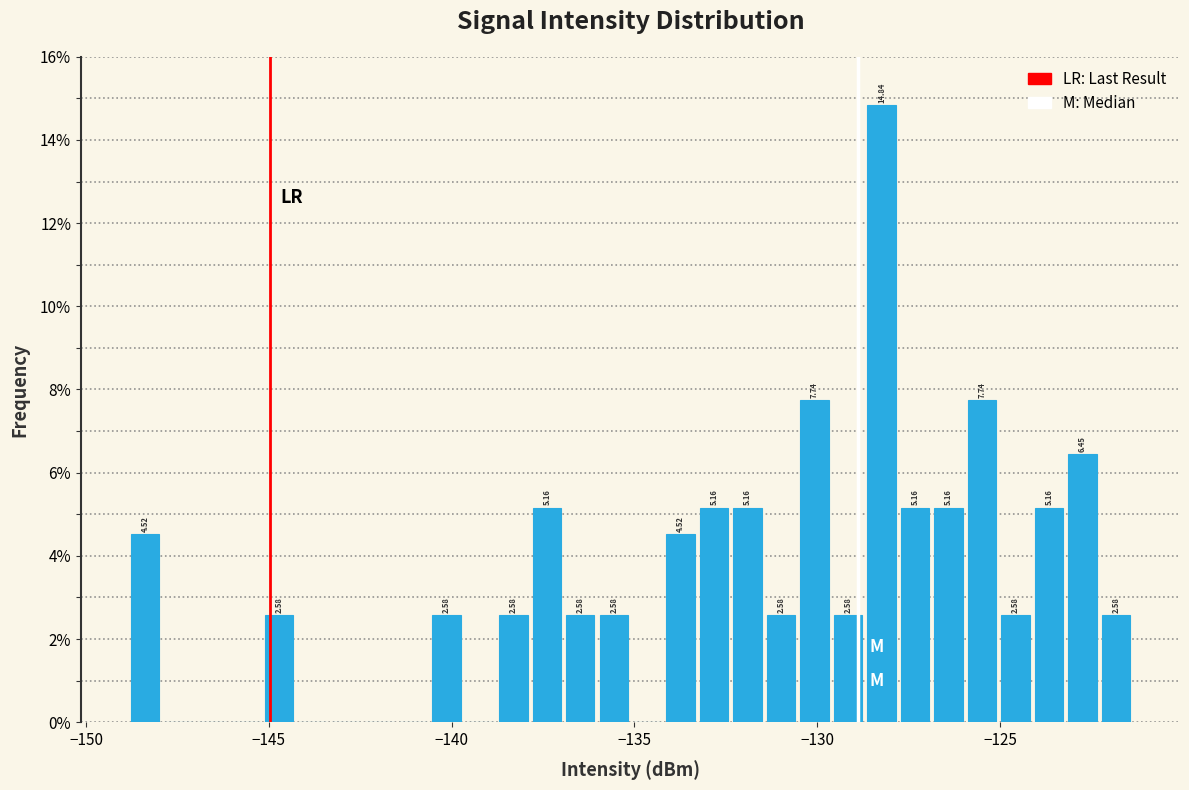

Around what value on the x-axis is the tallest bar? Give the approximate position of its centre, as read against the axis.

-128.0